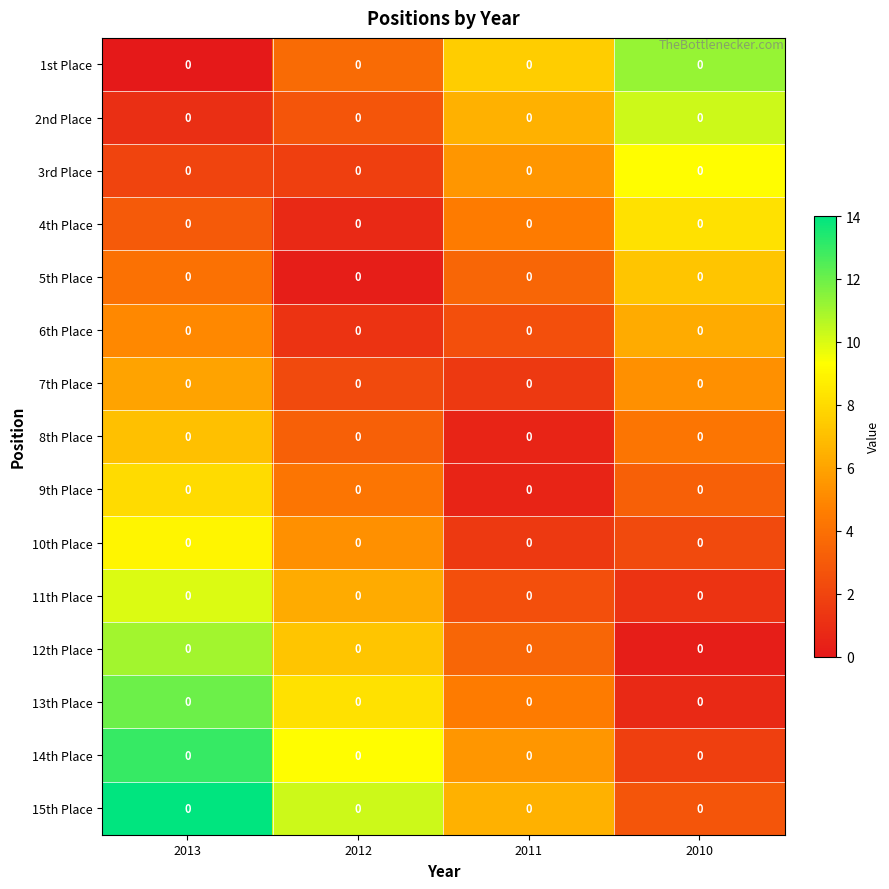

Is it true that 11th Place equals 10.0 at 2013?

True